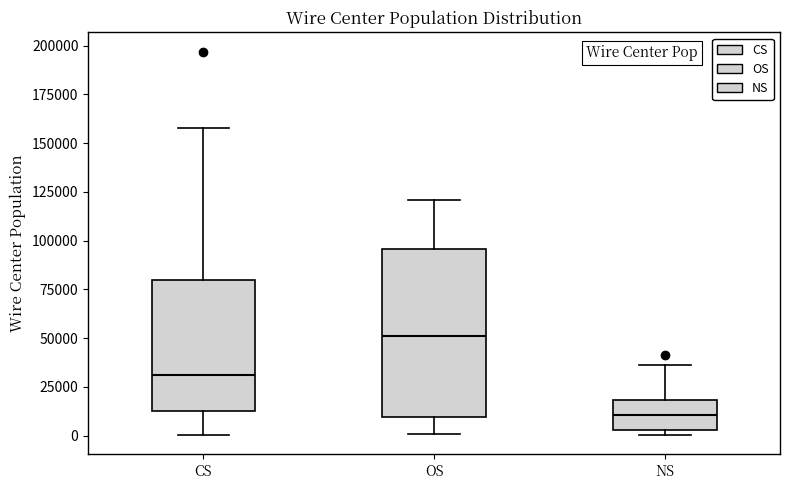

Reading left to right, transcribe this box plot: for each box, give where its median line is, the range the box spans, and where its two whiskers end, as read against the y-axis. The values are not printed on the chart, so give them approximately, as read against the axis.

CS: median 30000, box 10000 to 80000, whiskers 0 to 160000
OS: median 50000, box 10000 to 95000, whiskers 0 to 120000
NS: median 10000, box 5000 to 20000, whiskers 0 to 35000